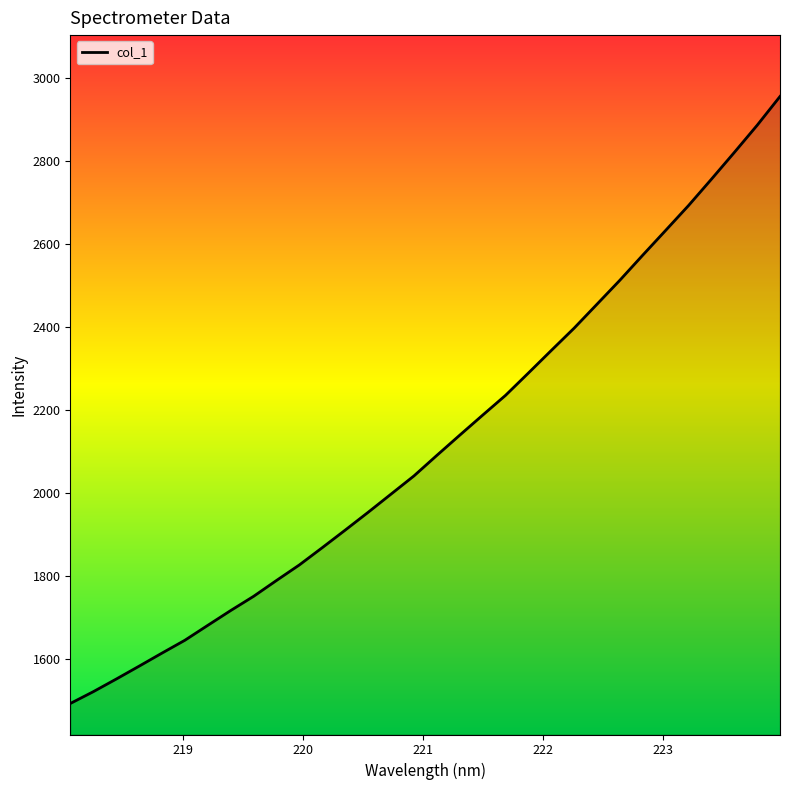

What is the smallest value displayed?

1492.9